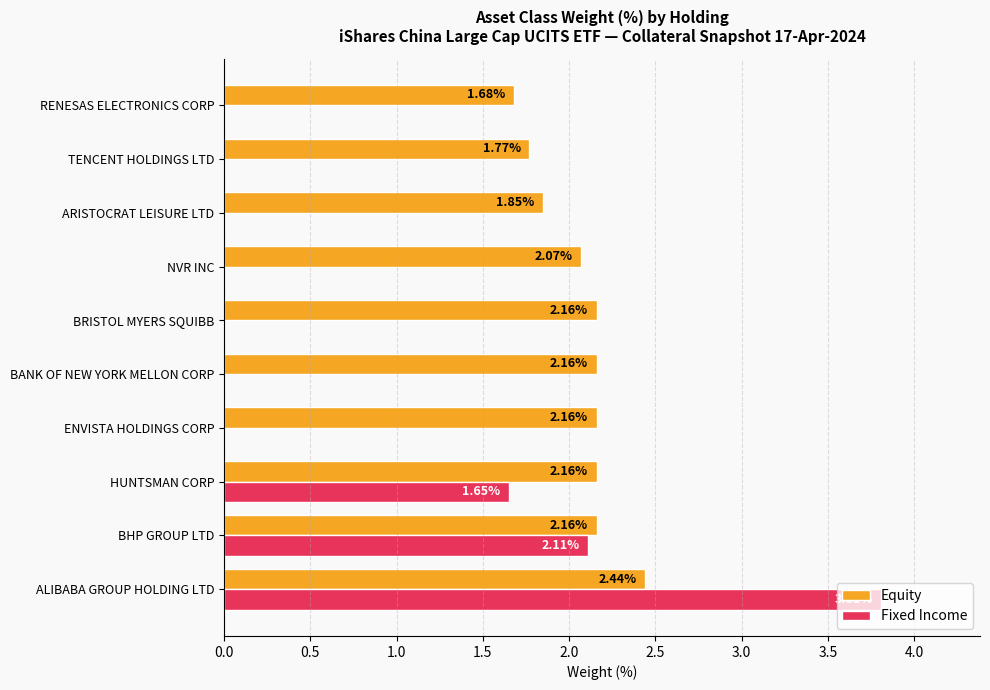

What is the sum of all Equity values?

20.6